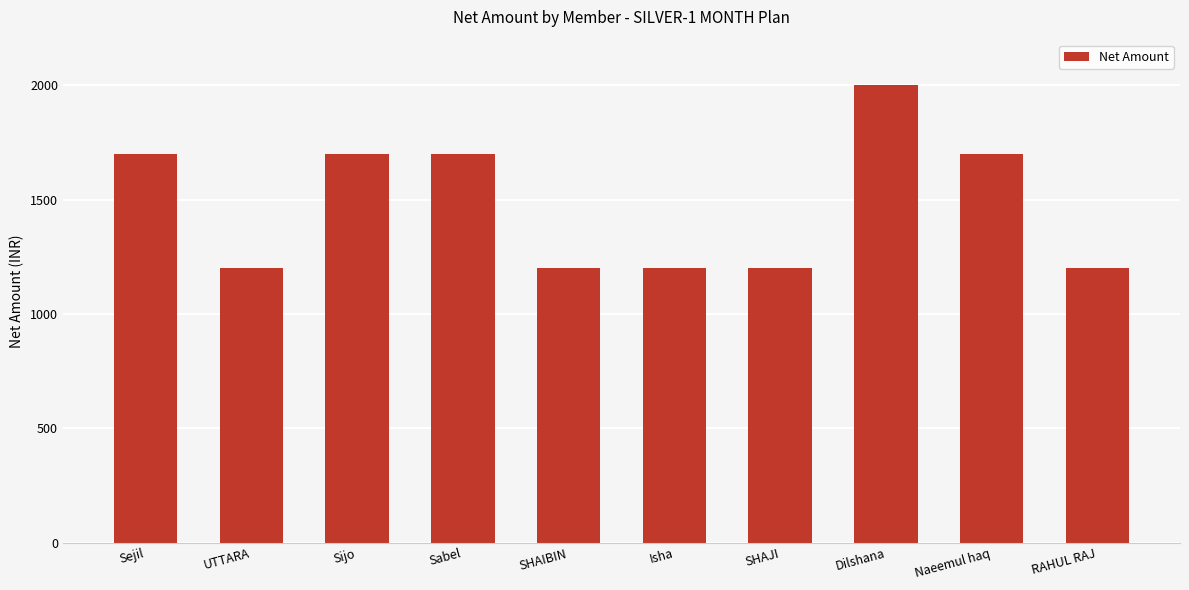

The chart shows a value of 2614 at Sabel. True or false?

False